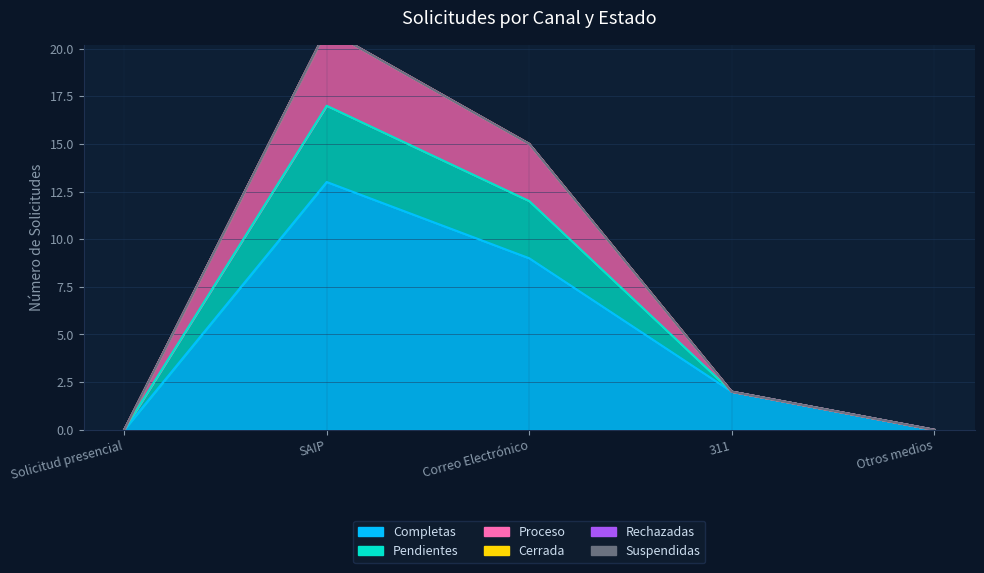

At which label does Proceso reach its peak?

SAIP